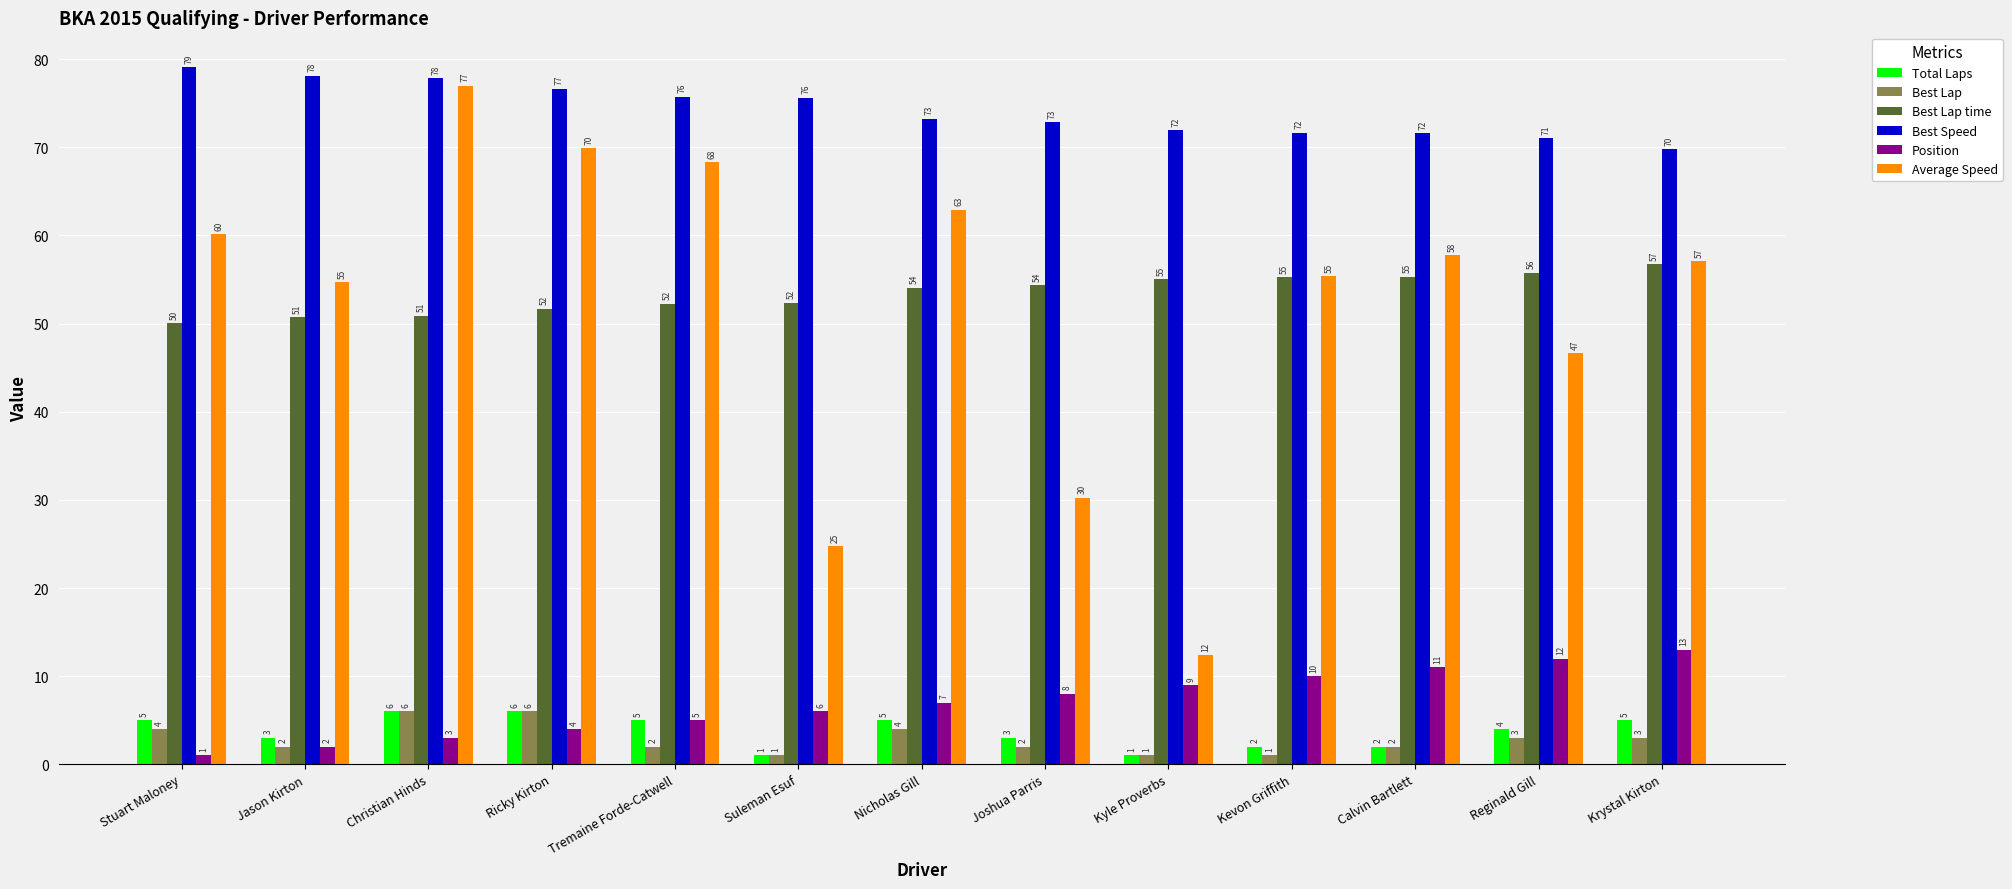

What is the smallest value displayed?

1.0